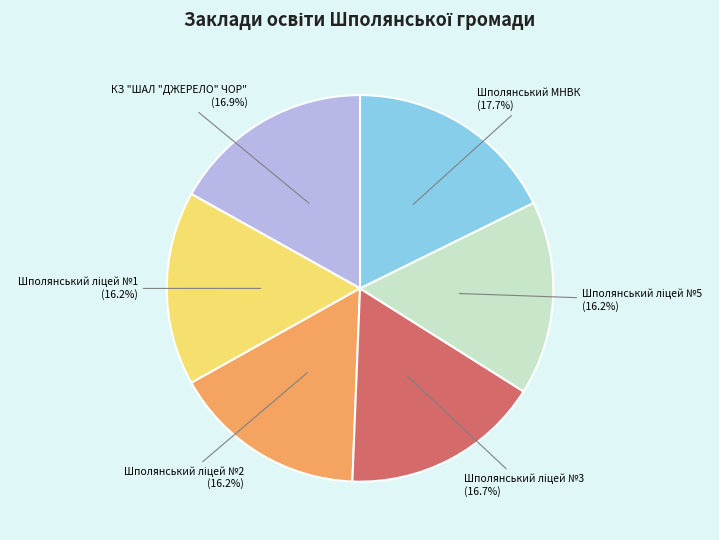

Count the number of slices in the pie.

6